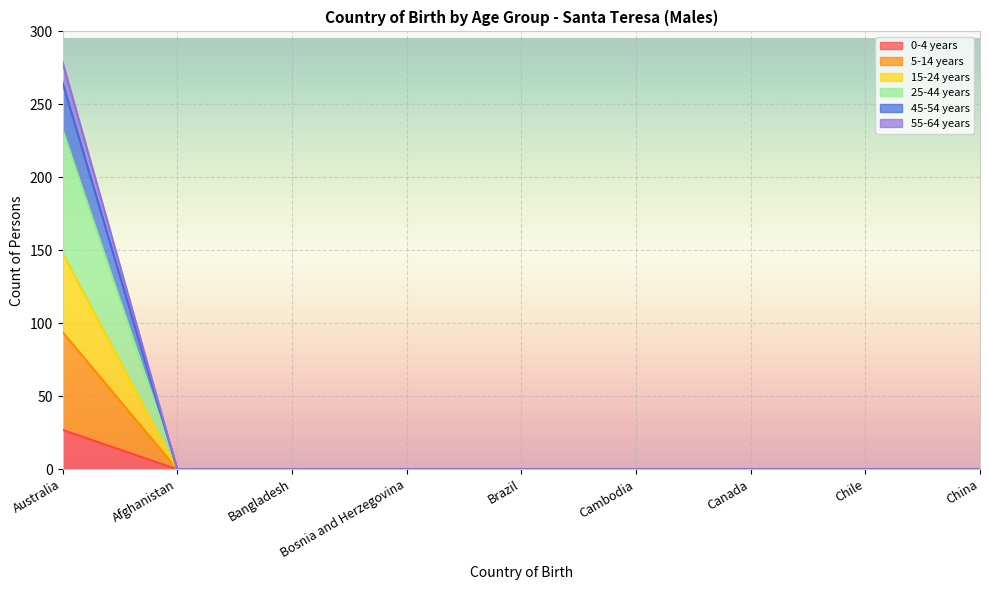

True or false: 0-4 years has a value of 13 at Cambodia.

False